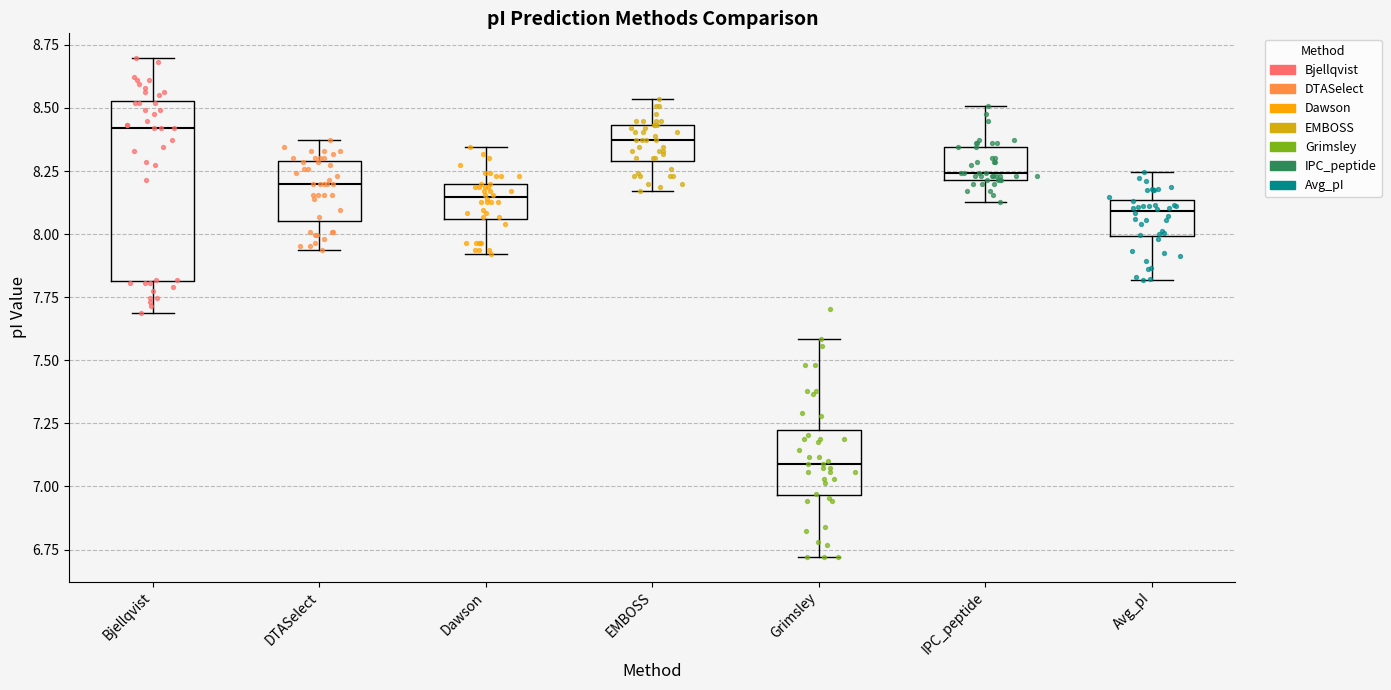

Comparing the boxes themselves (not the whiskers), which one is the tallest?

Bjellqvist